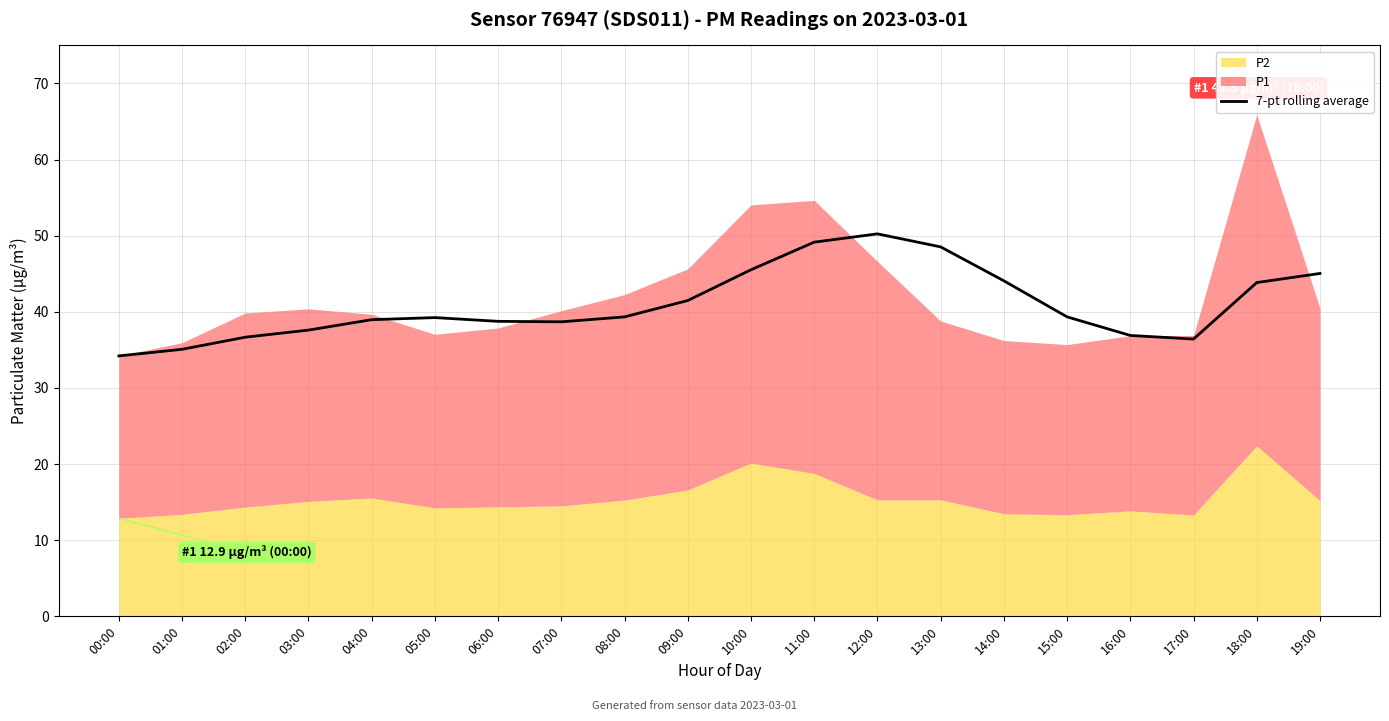

What position from the left is 04:00?

5